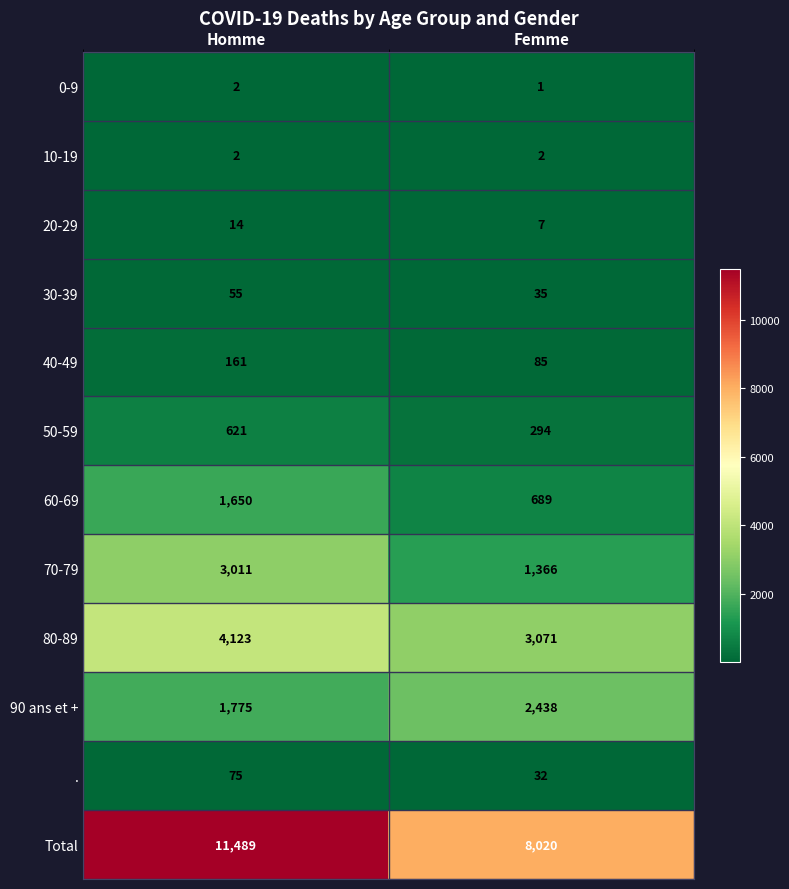

At which category does the chart reach its peak across all series?

Homme